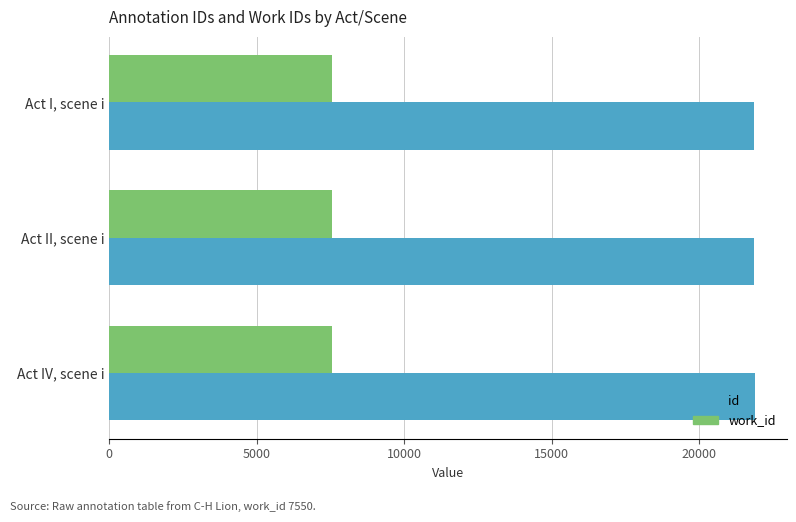

Rank the series by their maximum value, from highest to lowest.

id, work_id